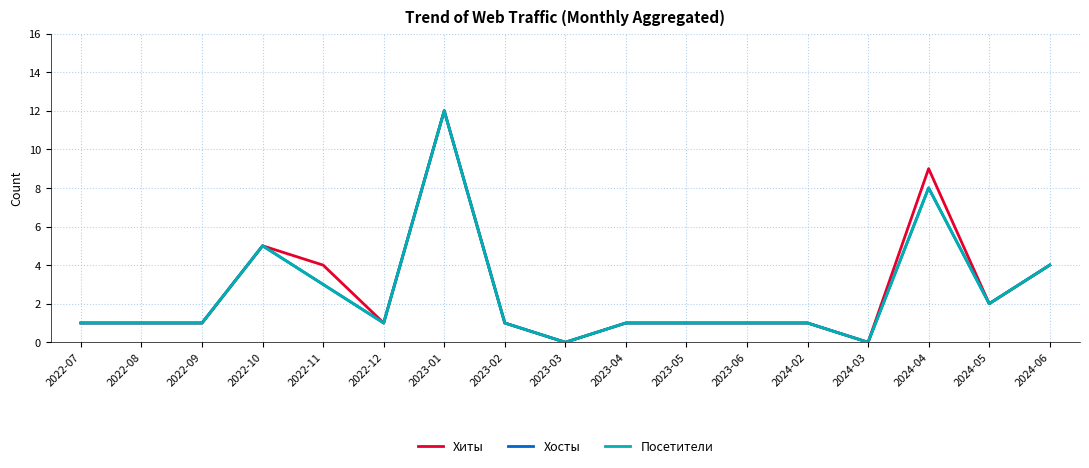

Is the value of Посетители at 2022-08 greater than the value of Хиты at 2023-04?

No